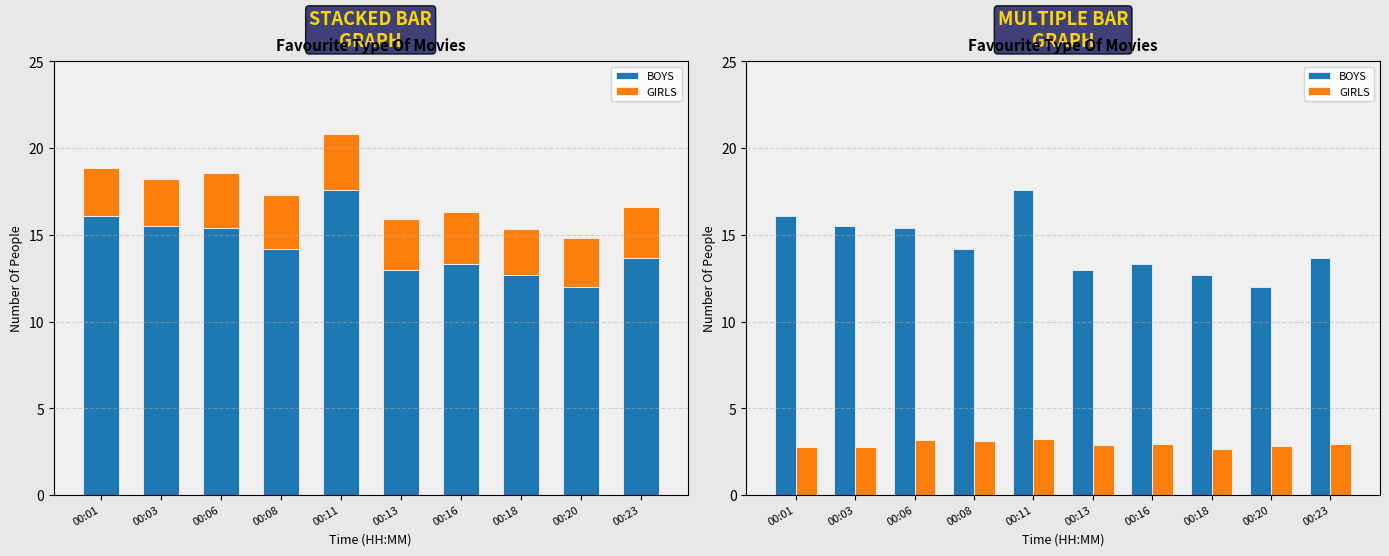

What is the total value across all series at 00:18?

15.4